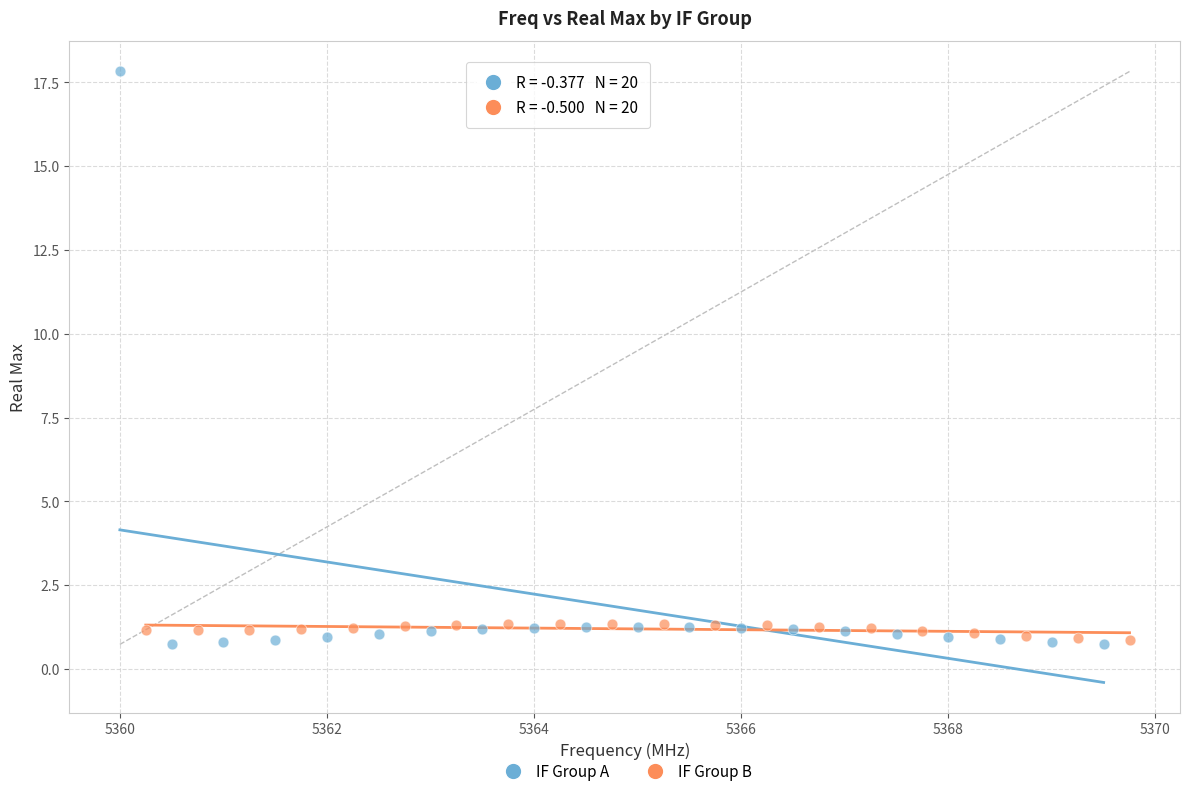

Which series reaches the maximum Y coordinate?

IF Group A